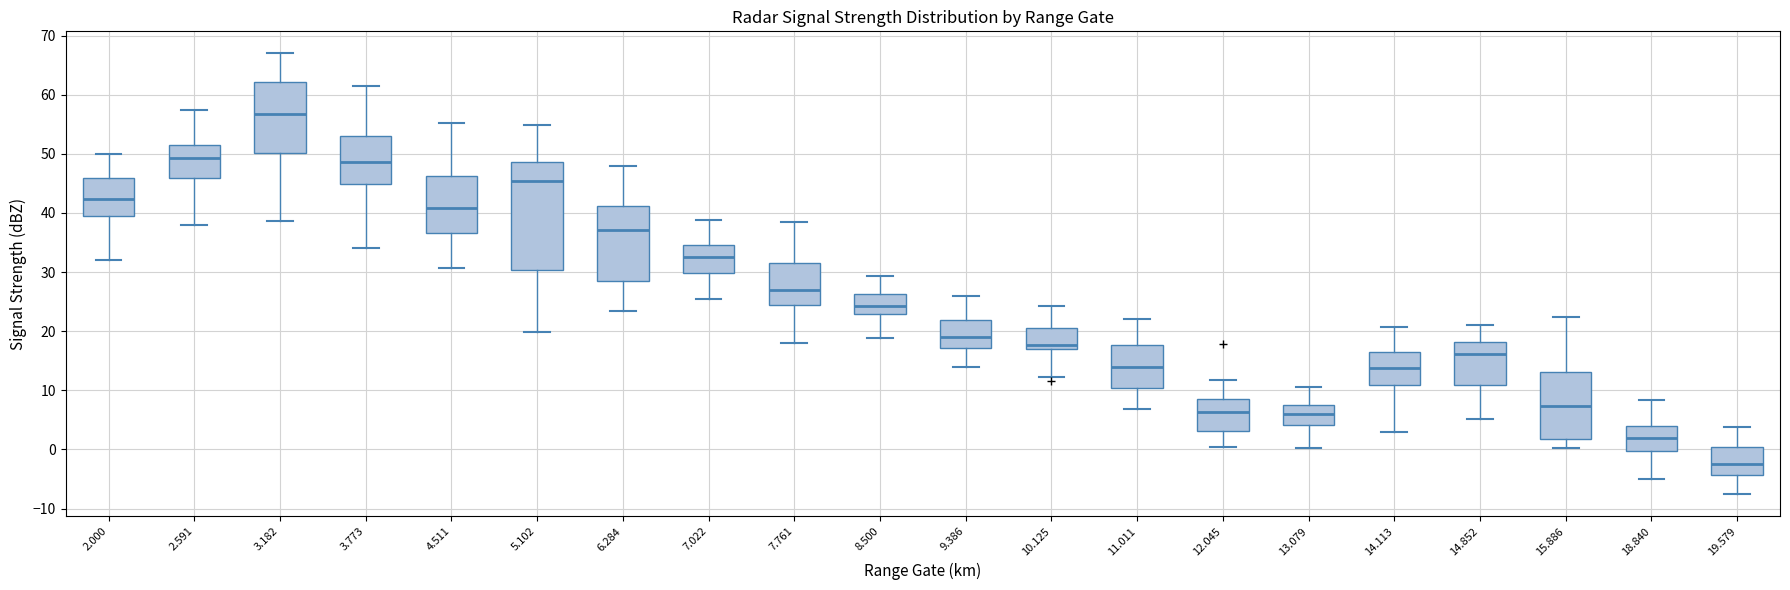

Which box's median line is the highest?

3.182